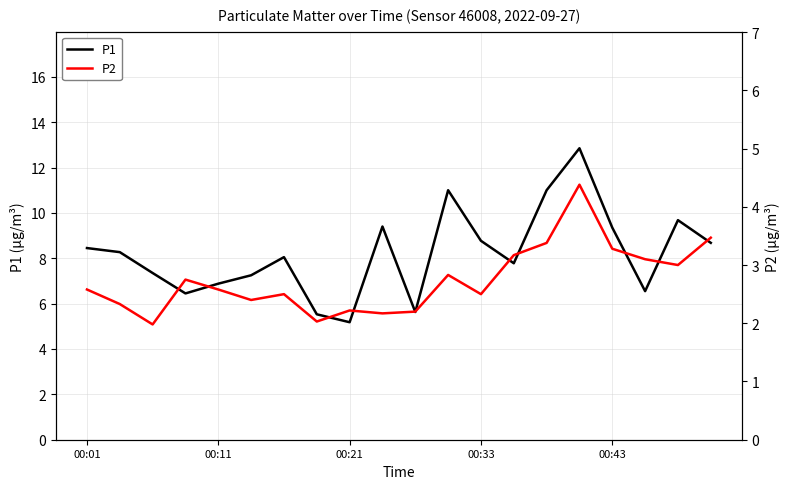

True or false: P2 has more than 2 points higher than both neighbors.

True